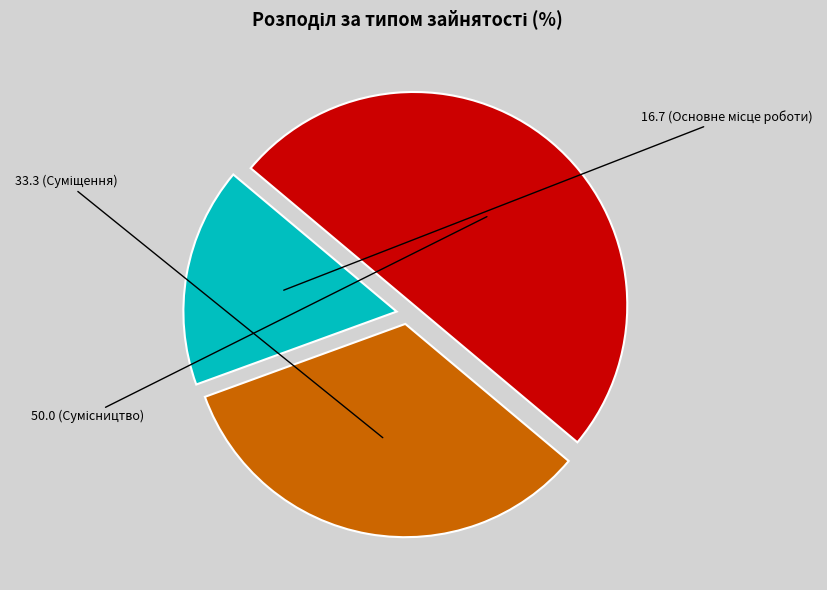

Count the number of slices in the pie.

3